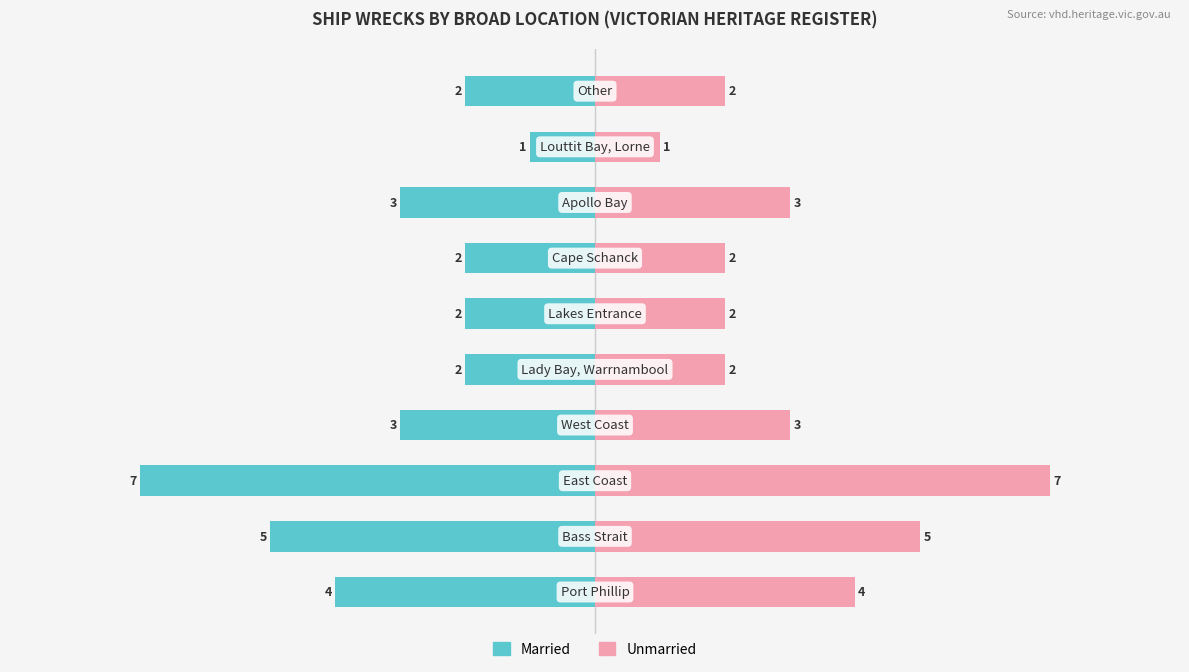

What is the maximum value shown in the chart?

7